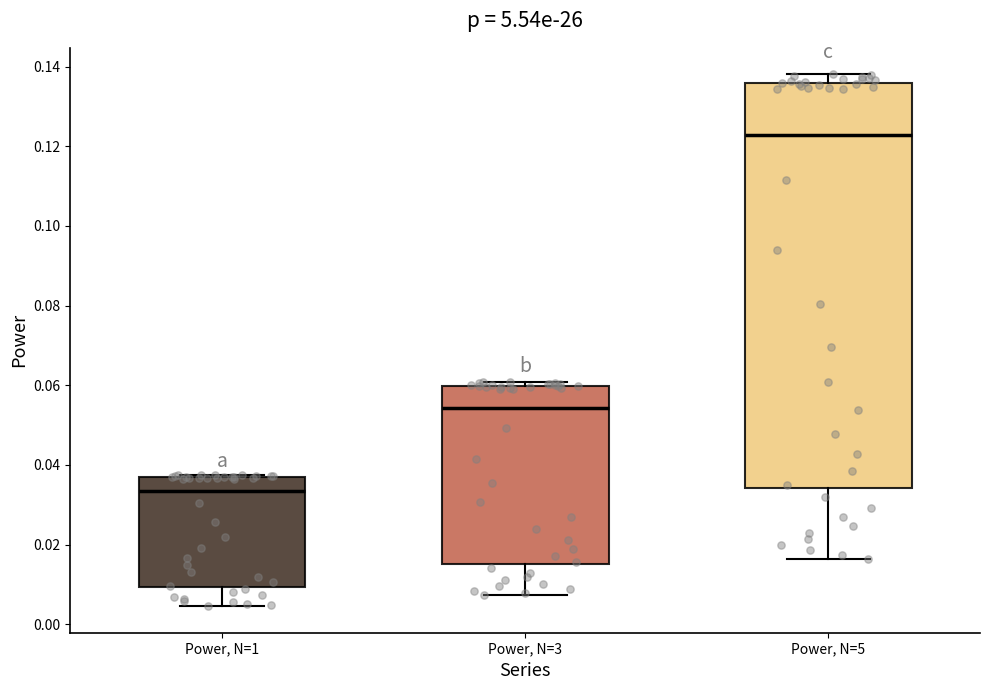

Comparing the boxes themselves (not the whiskers), which one is the tallest?

Power, N=5